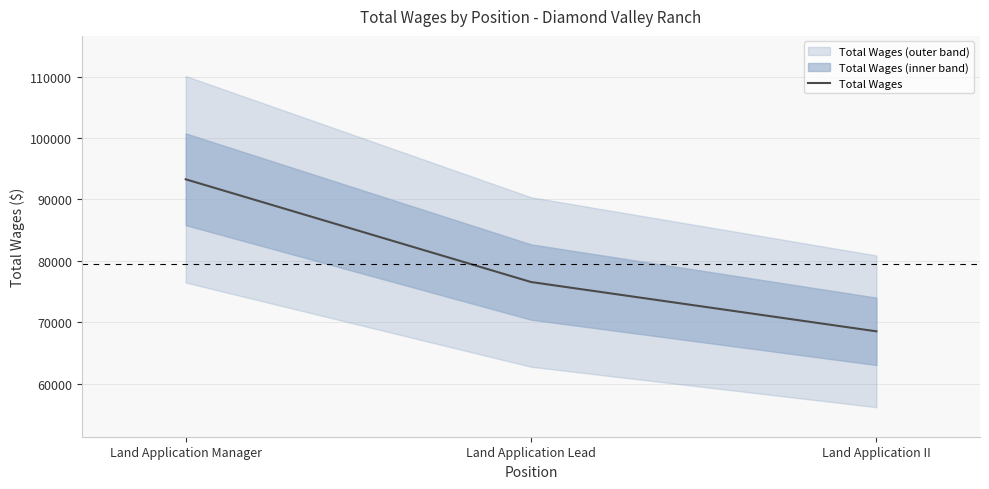

What position from the left is Land Application II?

3